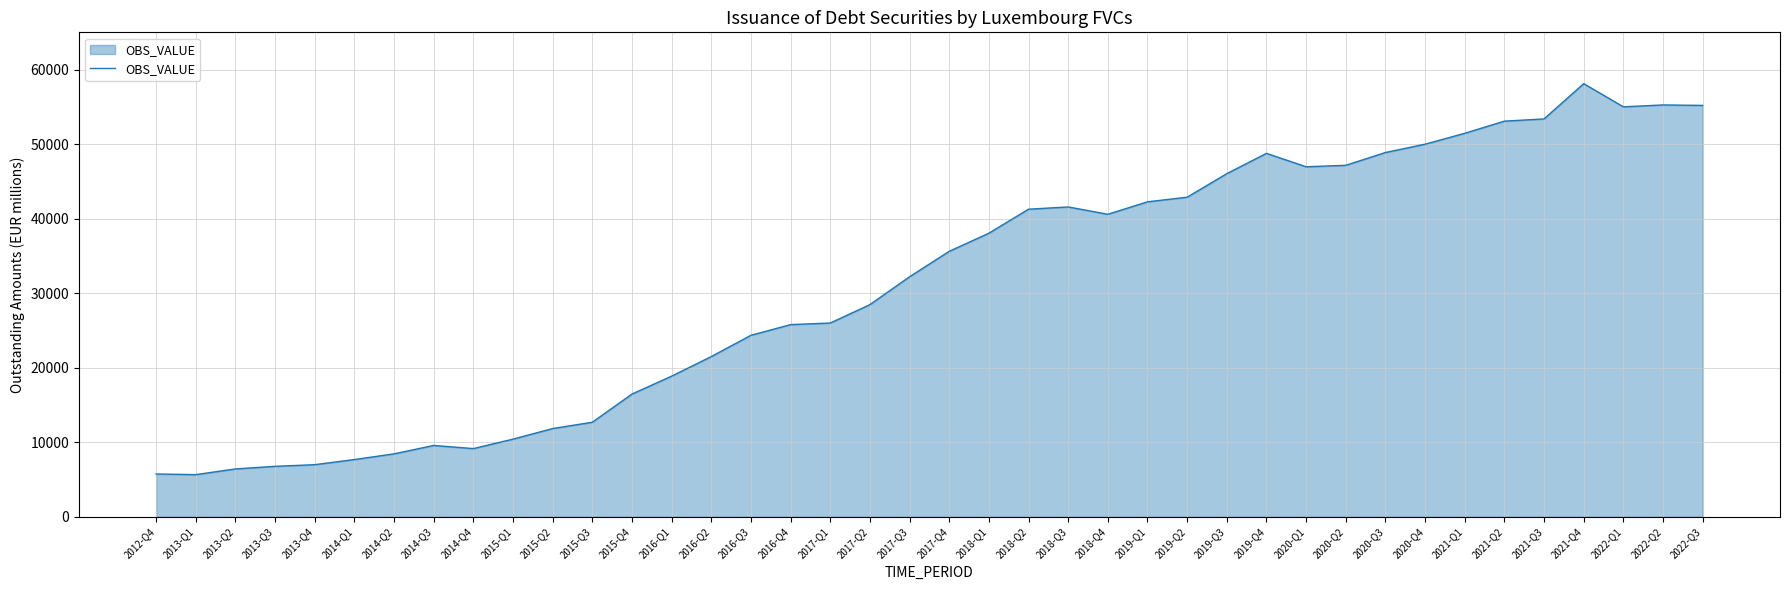

Which has a higher value, 2016-Q2 or 2015-Q4?

2016-Q2